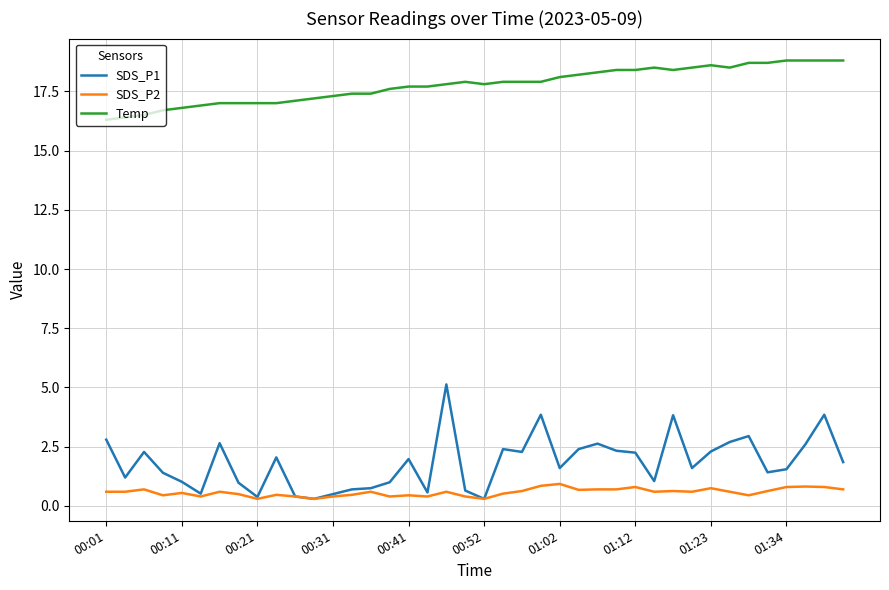

Which series has the widest spread of values?

SDS_P1